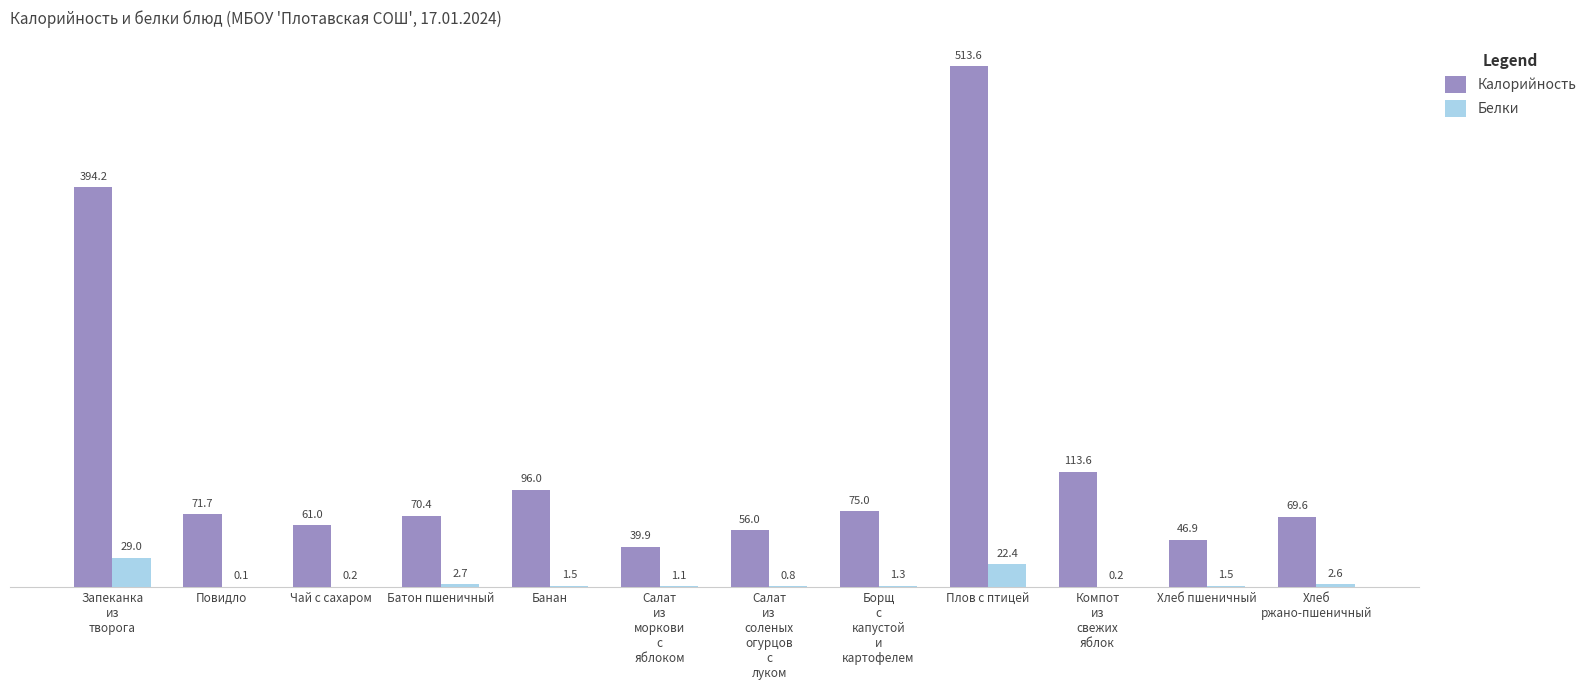

How many distinct data groups are displayed?

2